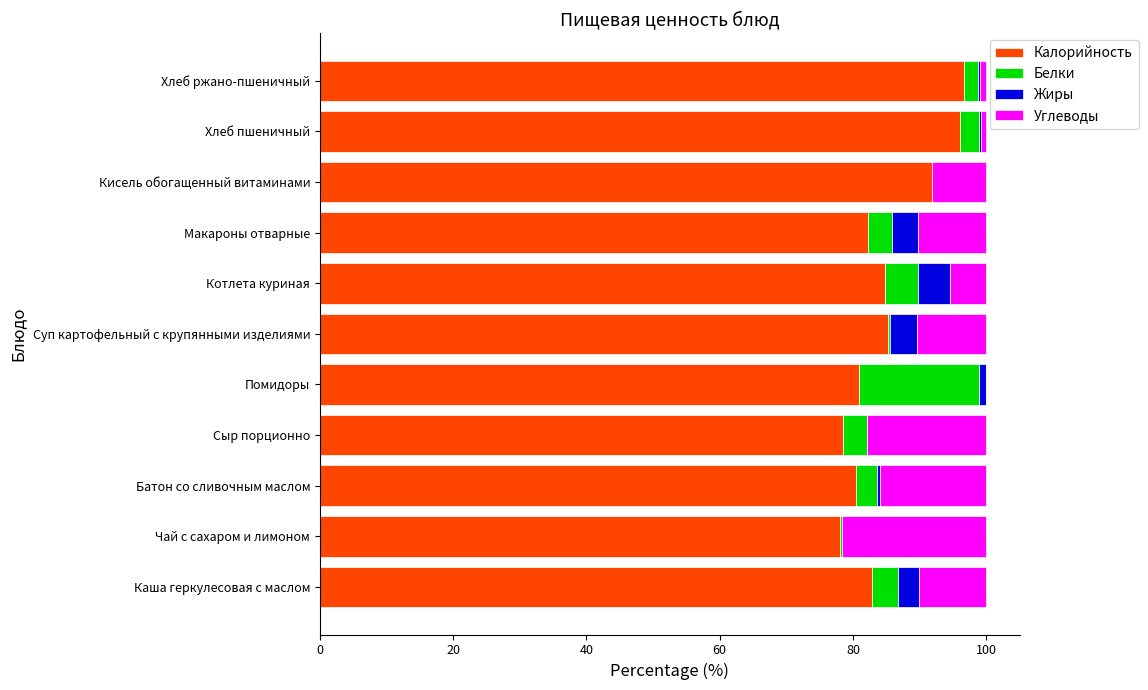

Count the number of categories in the chart.

11